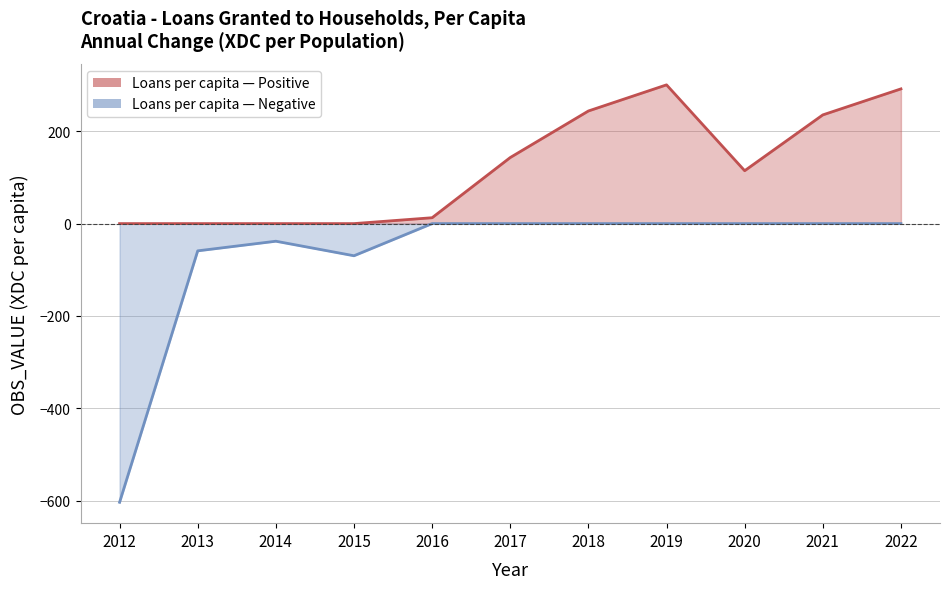

What is the change in value from 2019 to 2020?

-186.0